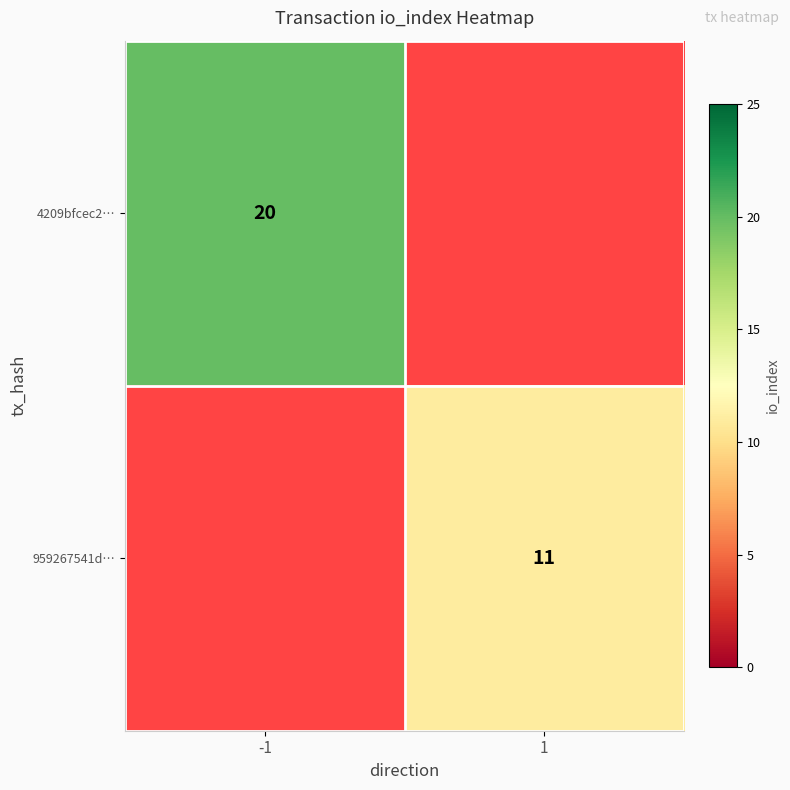

Is the value of 959267541d… at 1 greater than the value of 4209bfcec2… at -1?

No